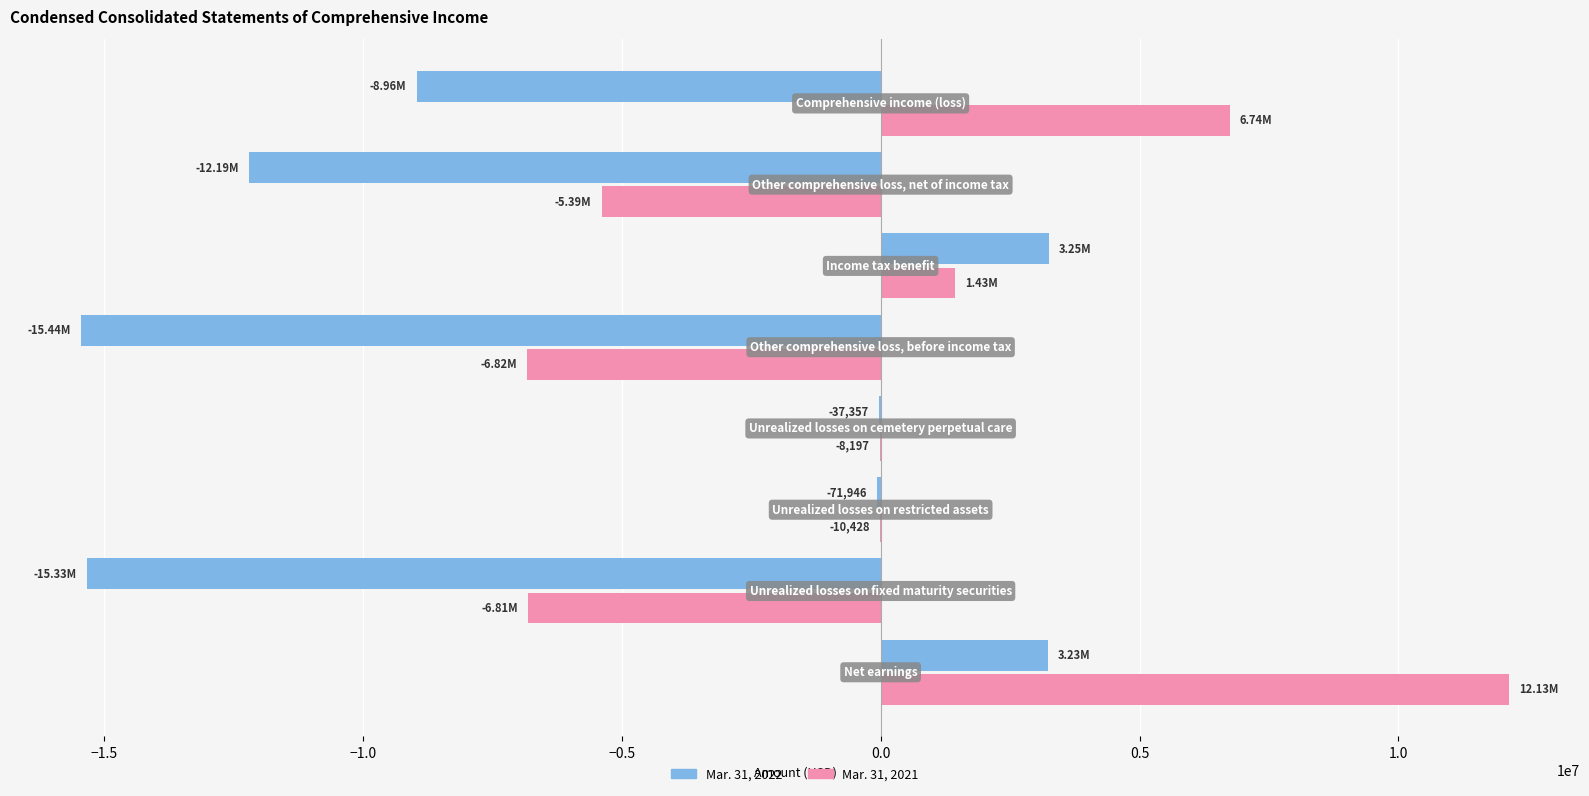

Which series has the largest total across all categories?

Mar. 31, 2021